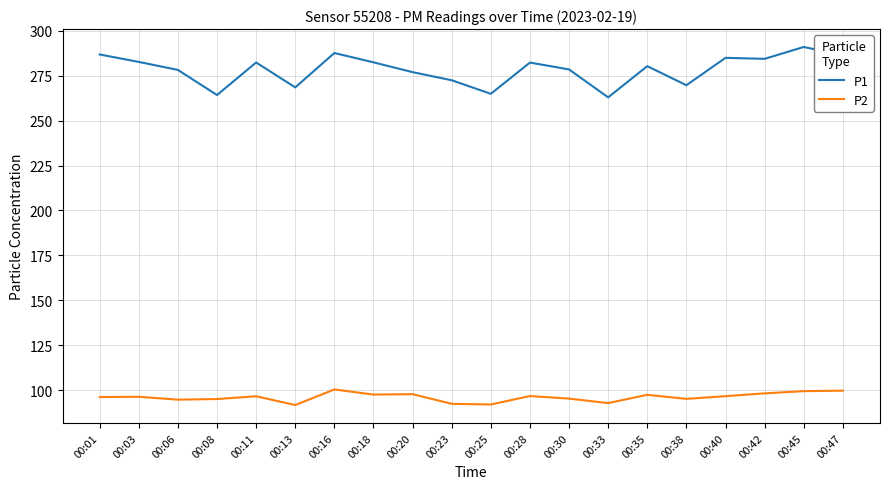

Does the chart have visible grid lines?

Yes